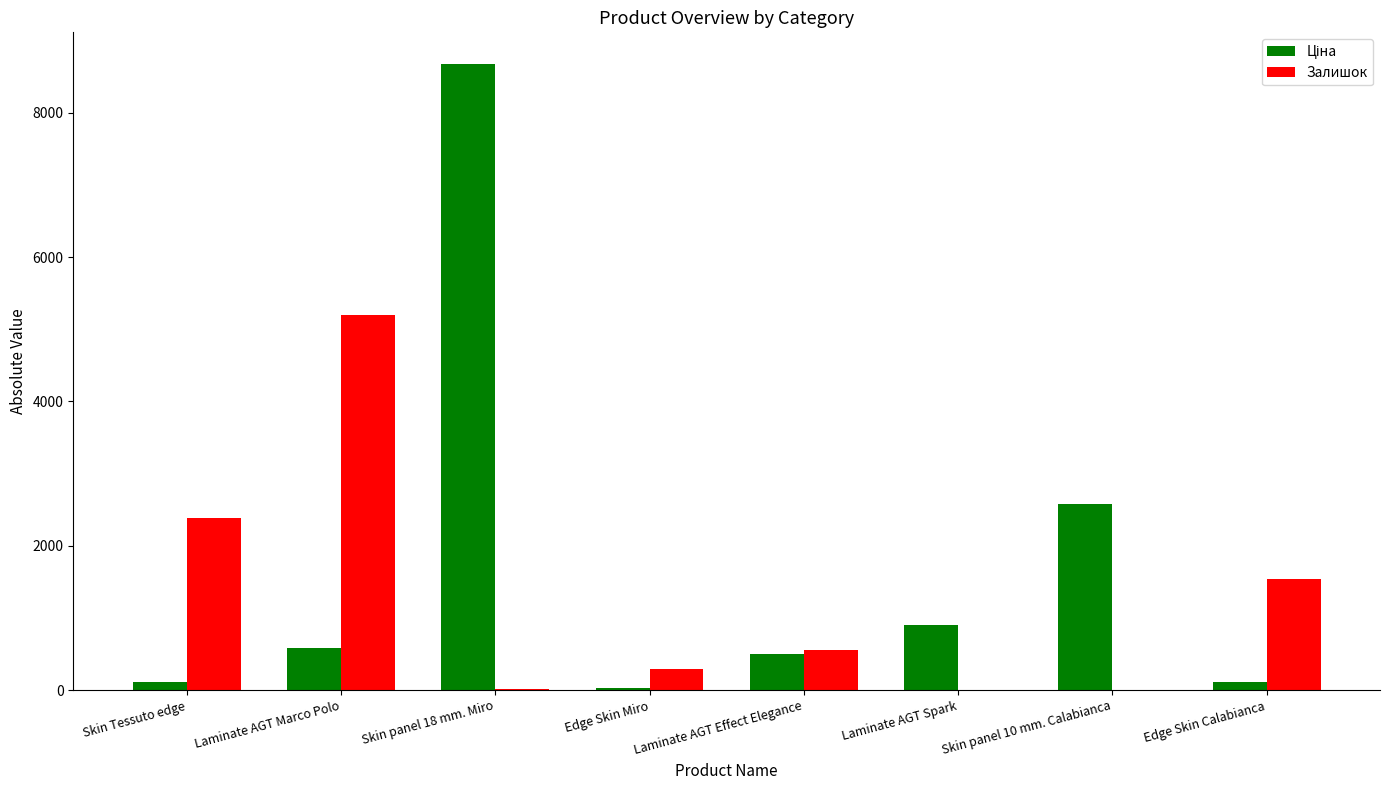

What value does the Залишок series have at Laminate AGT Marco Polo?

5204.0